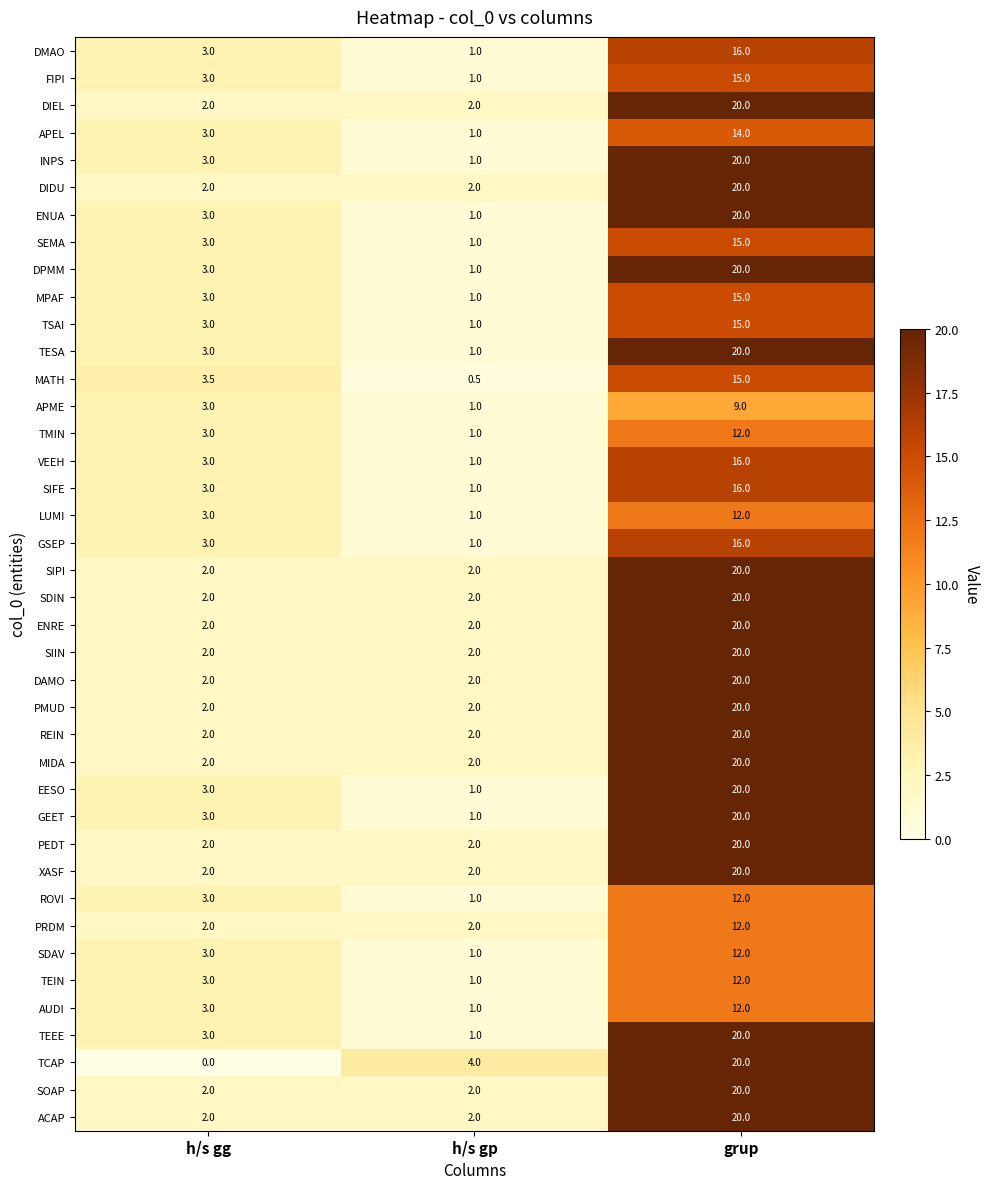

What is the average value of the AUDI series?

5.3